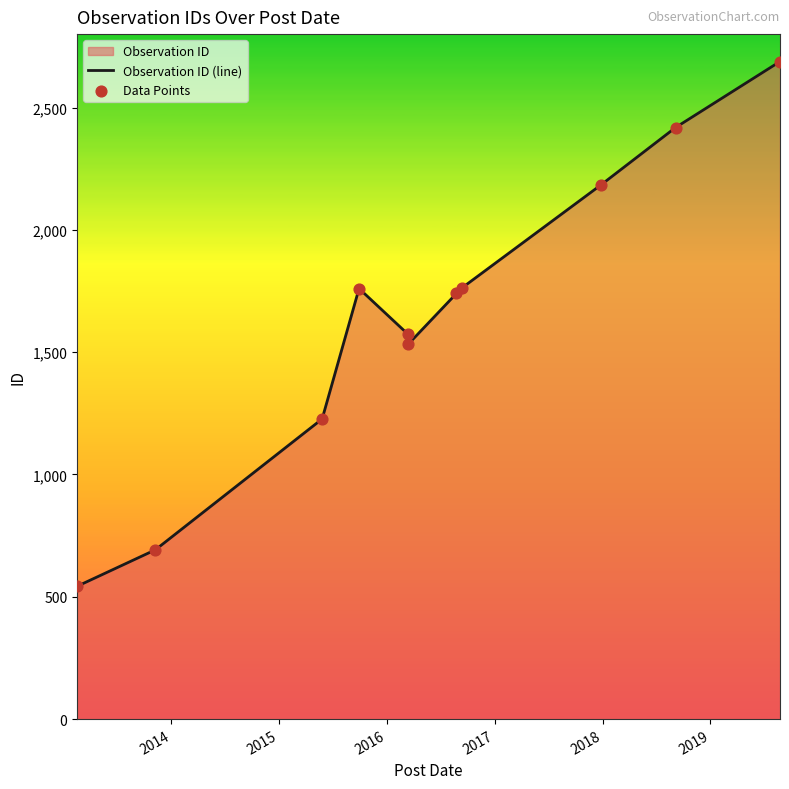

What is the difference between the maximum and minimum values?

2145